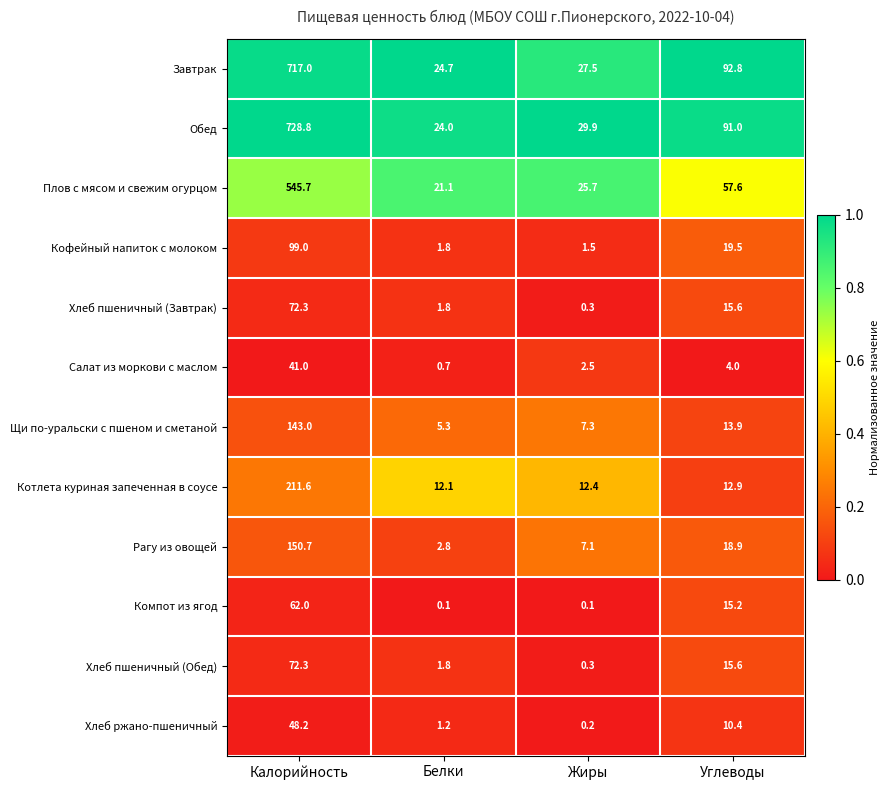

What is the minimum value for Рагу из овощей?

2.8